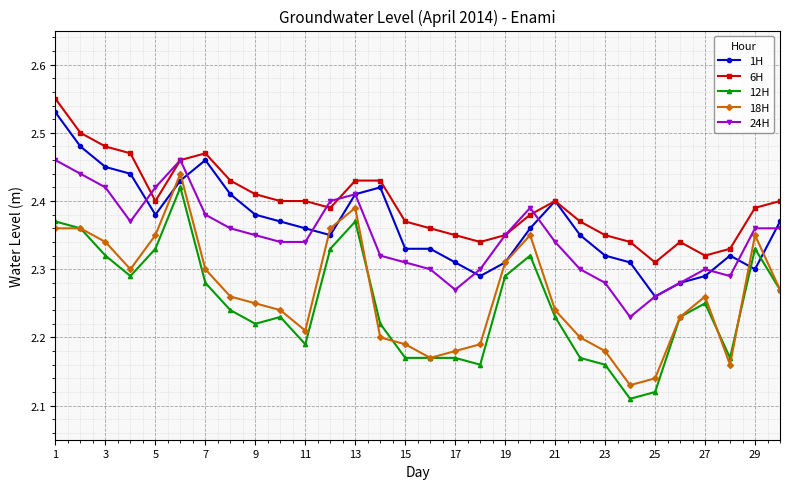

How many 6H values are between 2 and 3?

30